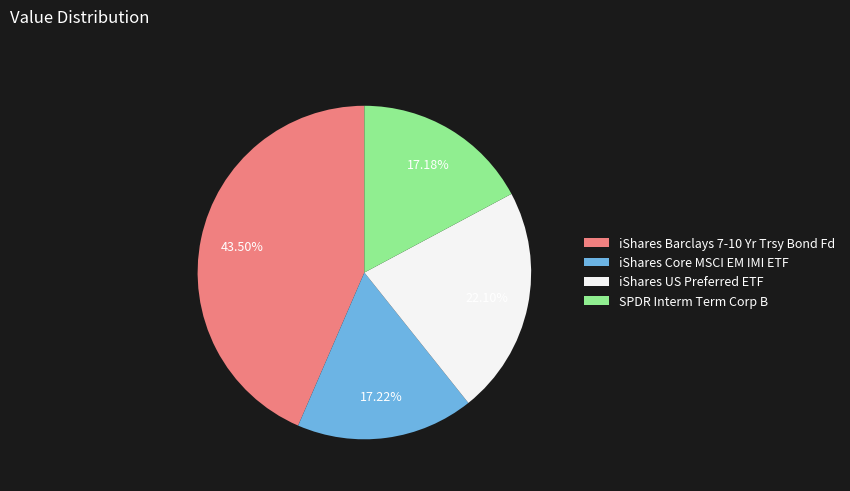

To the nearest percent, what is the combined percentage of iShares Barclays 7-10 Yr Trsy Bond Fd and SPDR Interm Term Corp B?

61%